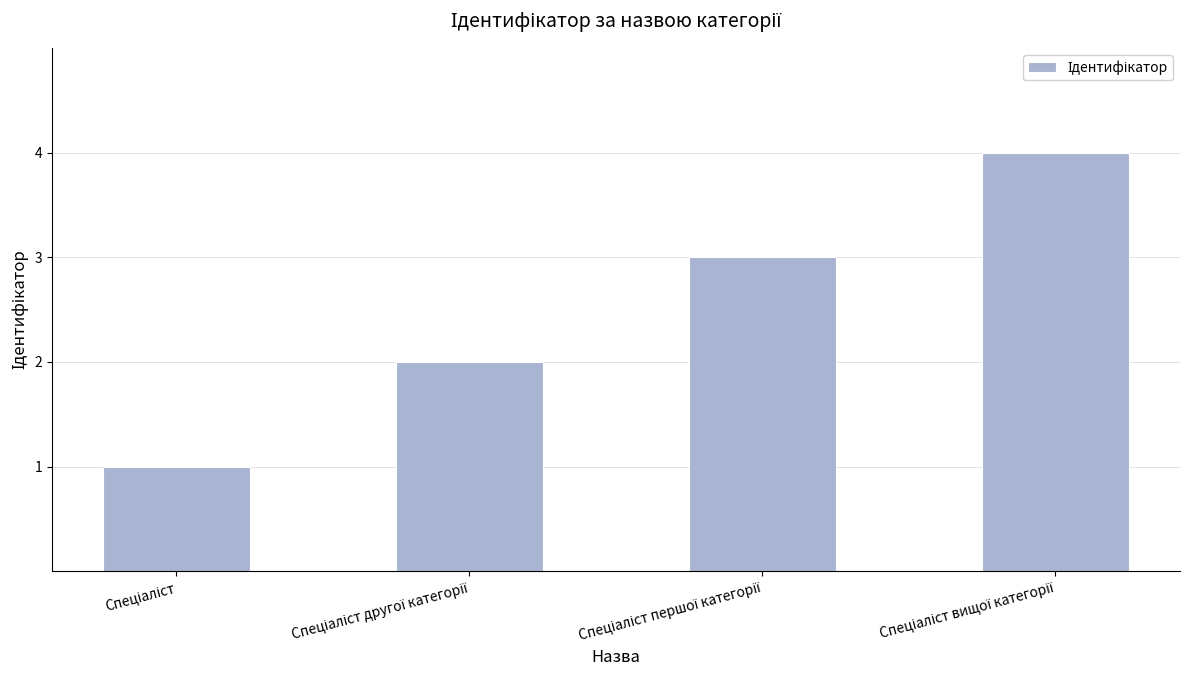

What is the maximum value shown in the chart?

4